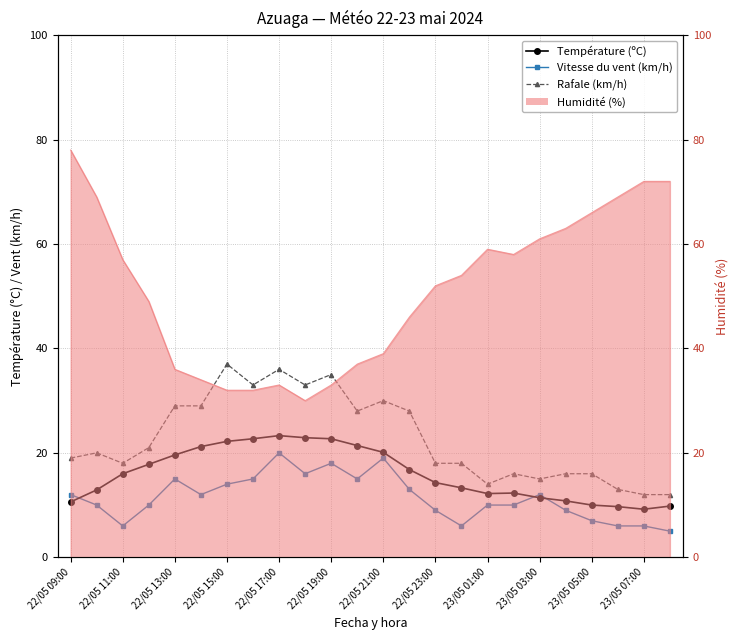

What is the sum of all Rafale (km/h) values?

546.0